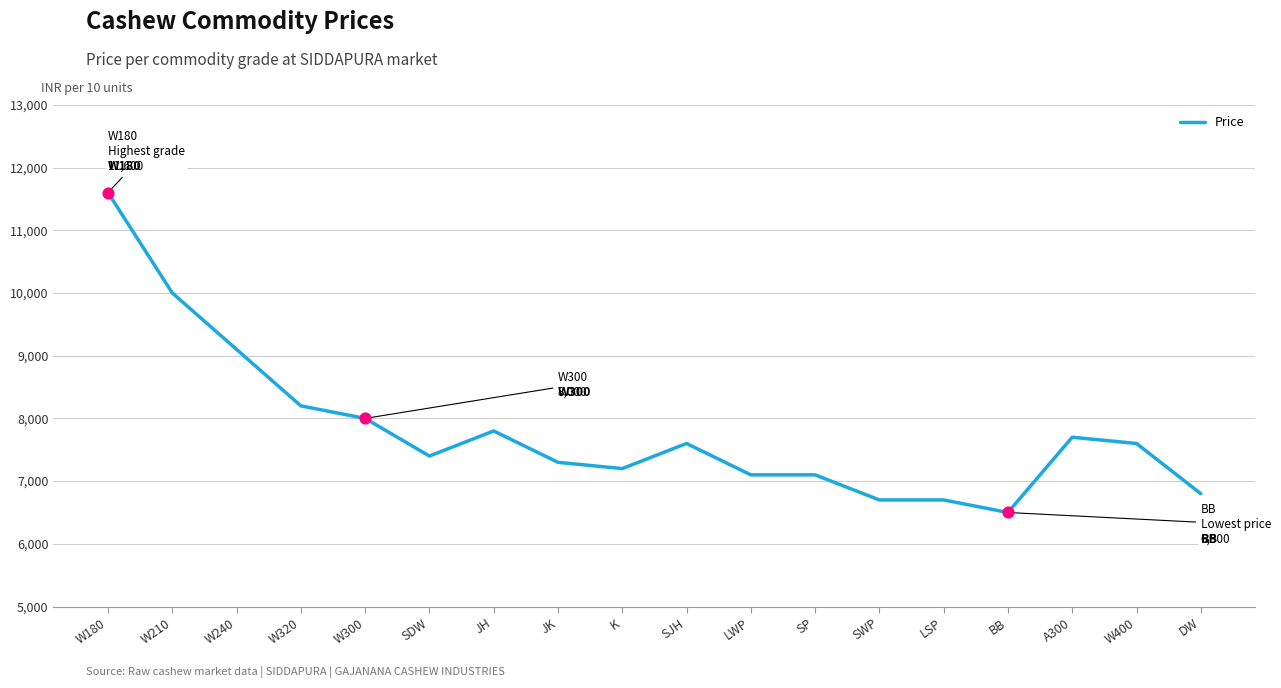

What is the ratio of the value at W210 to the value at SDW?

1.4